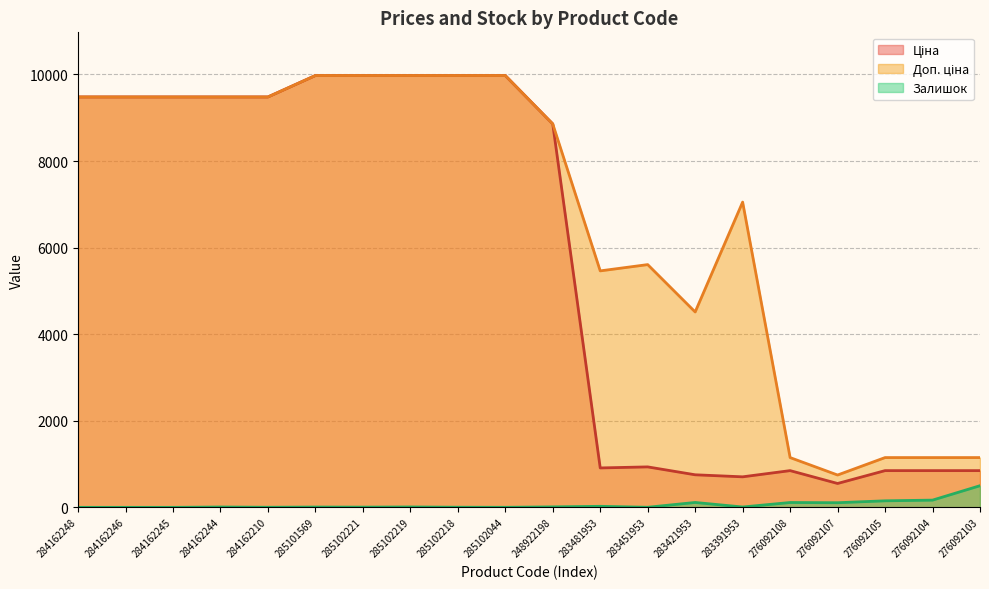

What is the sum of all Доп. ціна values?

134112.1